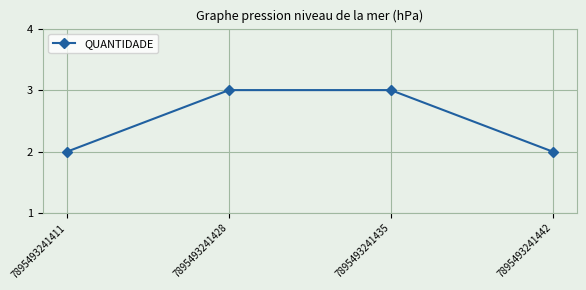

Reading left to right, transcribe all the data shown in this chart.

2	3	3	2